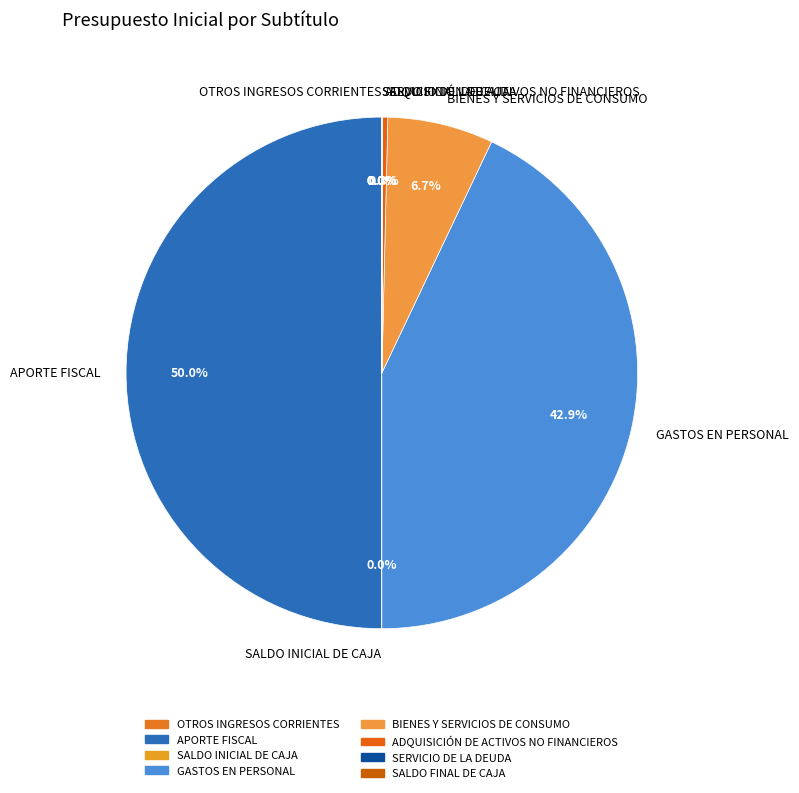

Is GASTOS EN PERSONAL the majority of the pie?

No